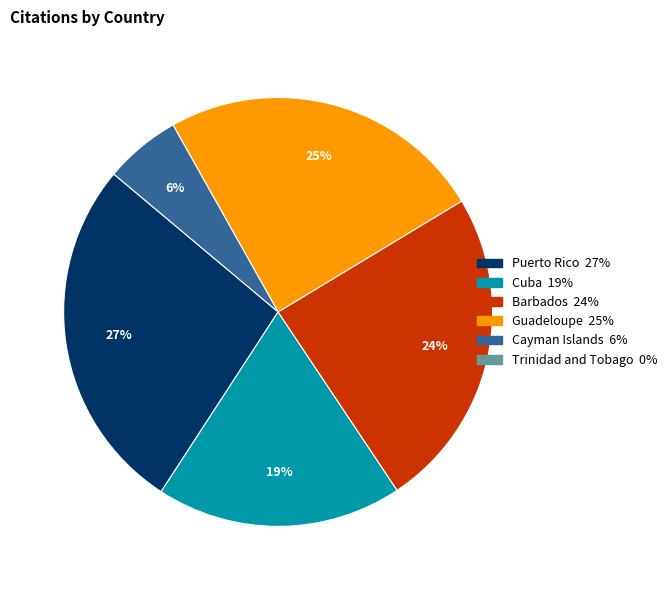

Does any single category account for the majority?

No